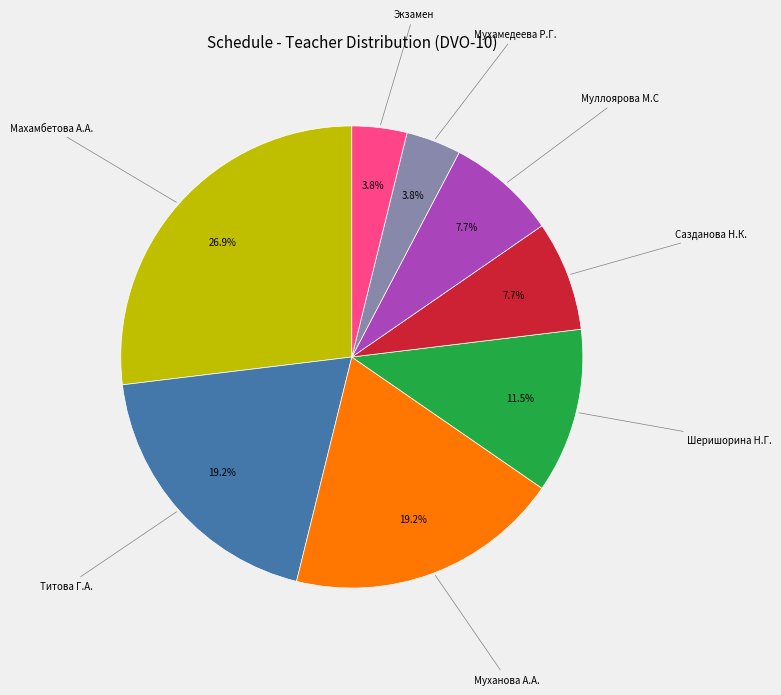

Is there any slice that represents more than half of the pie?

No